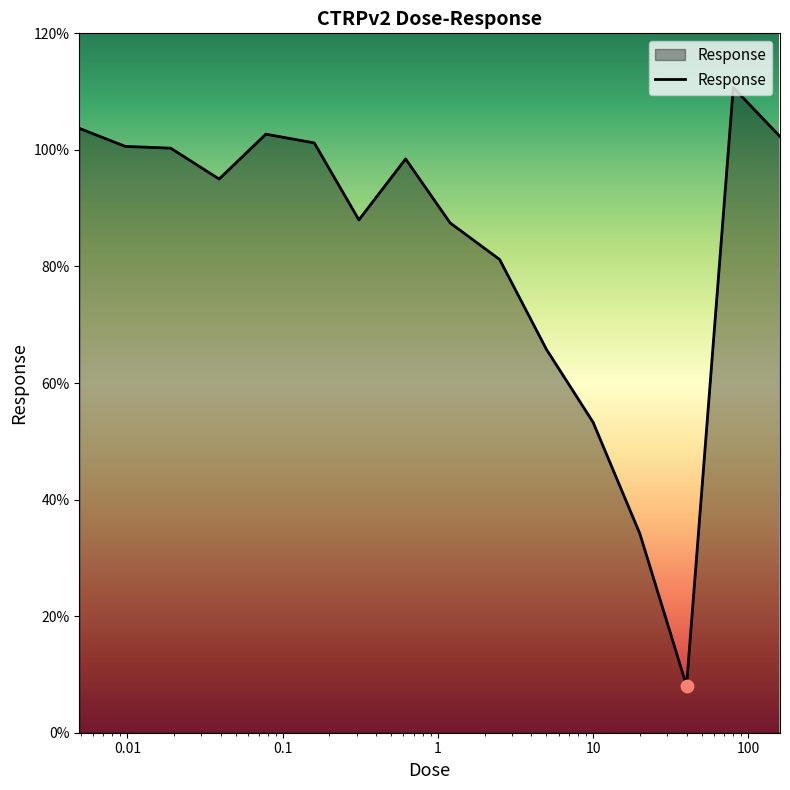

What is the smallest value displayed?

8.1